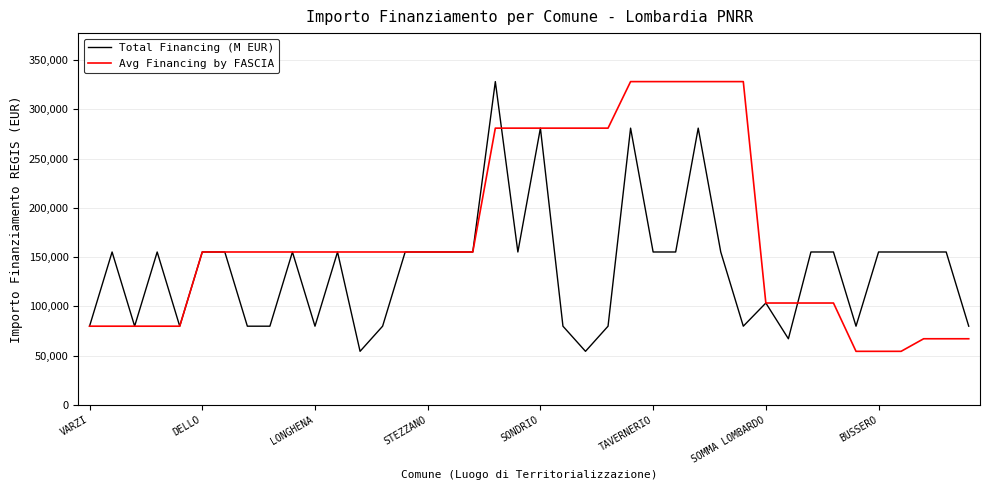

What is the maximum value for Total Financing (M EUR)?

328160